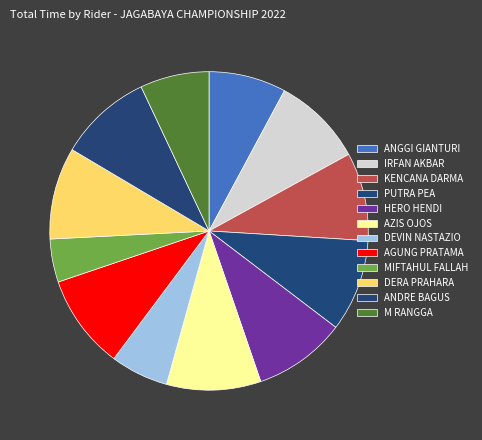

How many segments does this pie chart have?

12